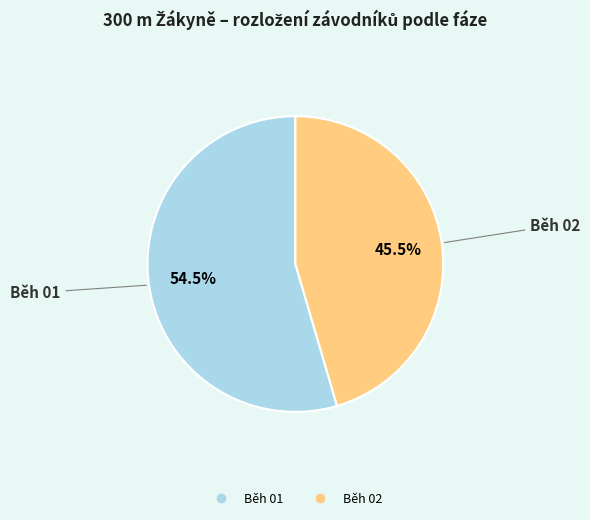

Is there a majority slice in this chart?

Yes